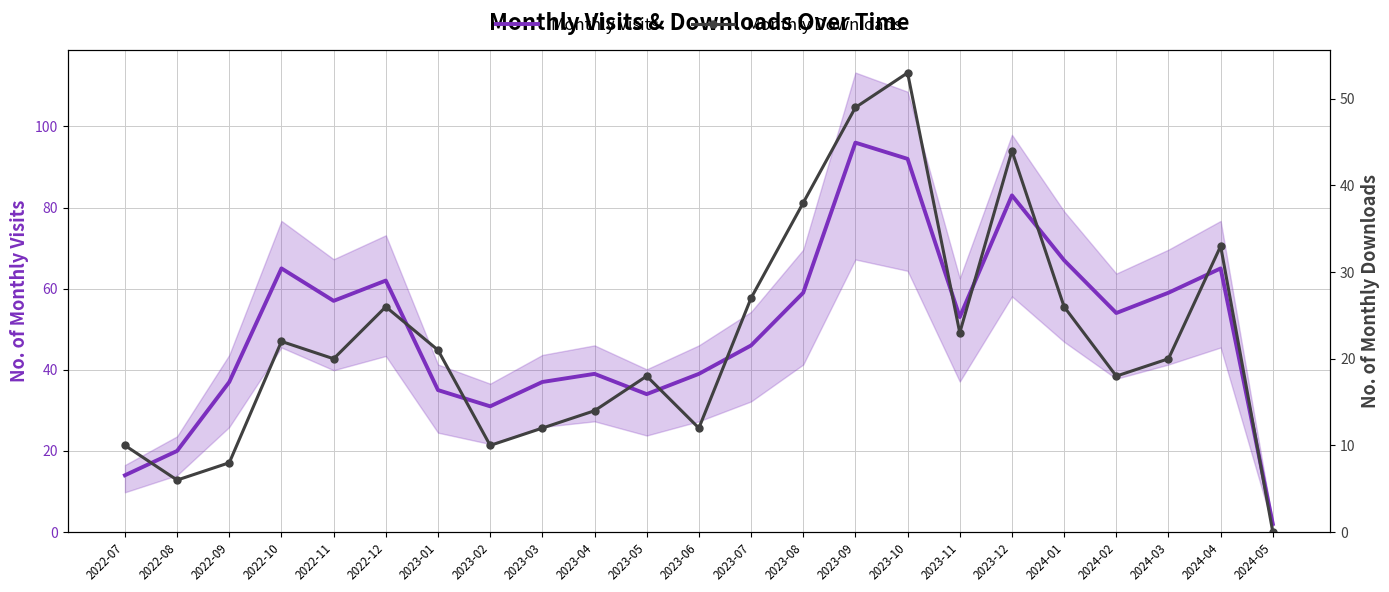

Reading left to right, transcribe all the data shown in this chart.

Monthly Visits: 14	20	37	65	57	62	35	31	37	39	34	39	46	59	96	92	53	83	67	54	59	65	2
Monthly Downloads: 10	6	8	22	20	26	21	10	12	14	18	12	27	38	49	53	23	44	26	18	20	33	0